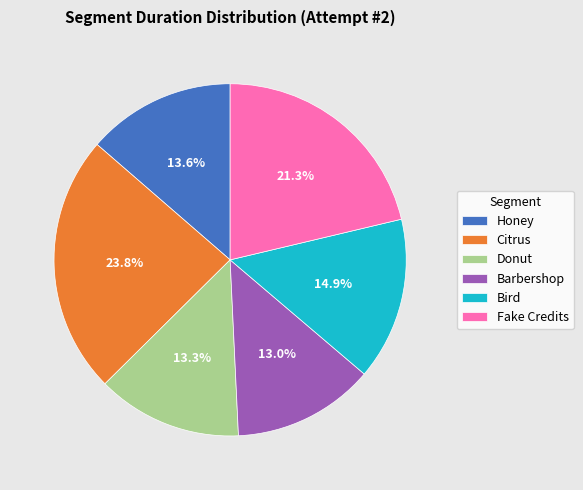

What percentage is the Donut slice, to the nearest percent?

13%